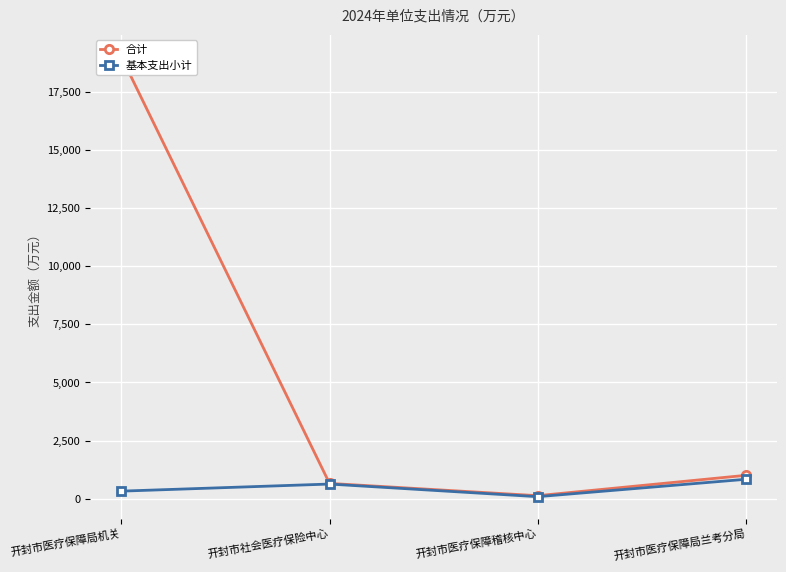

Is it true that 合计 equals 4463.4 at 开封市医疗保障局机关?

False